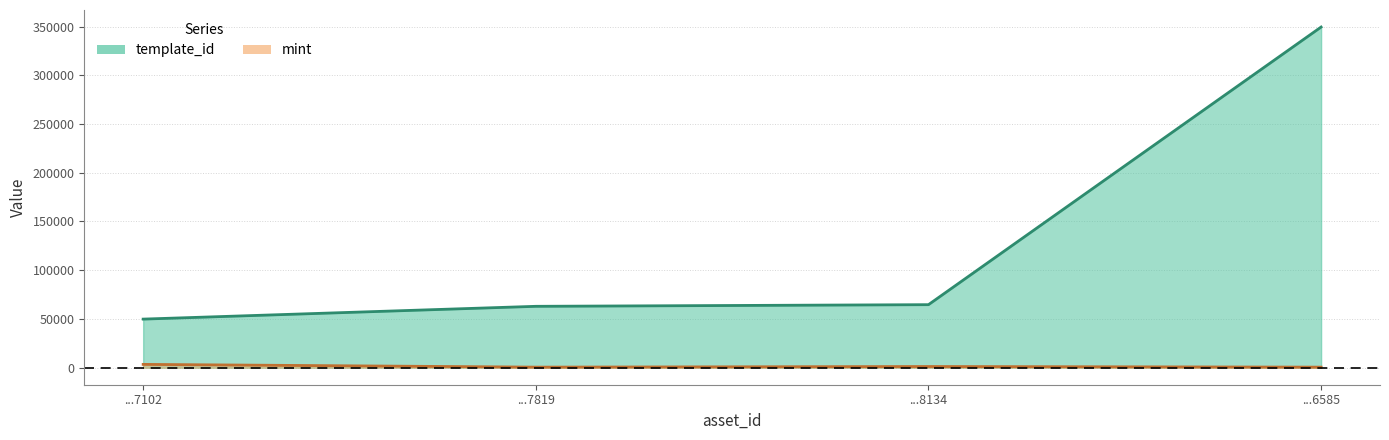

What is the sum of all template_id values?

527004